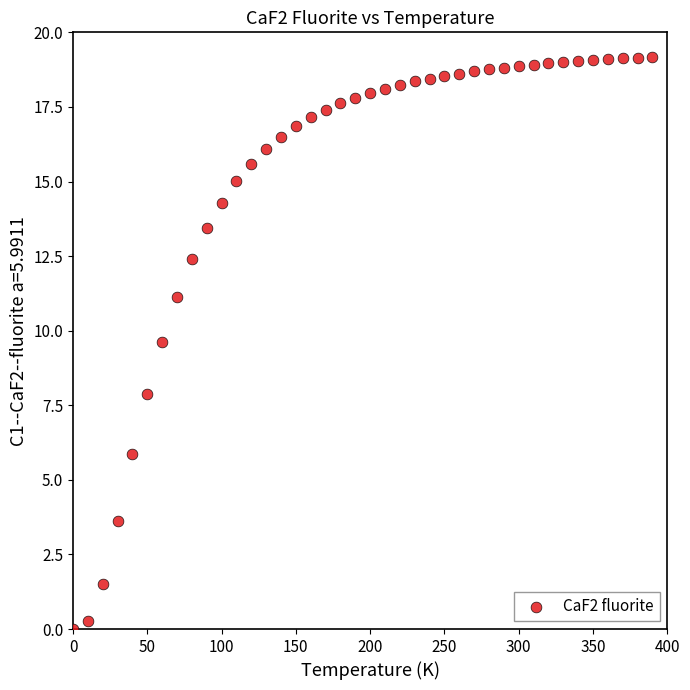

What is the range of X values (max minus min)?

390.0